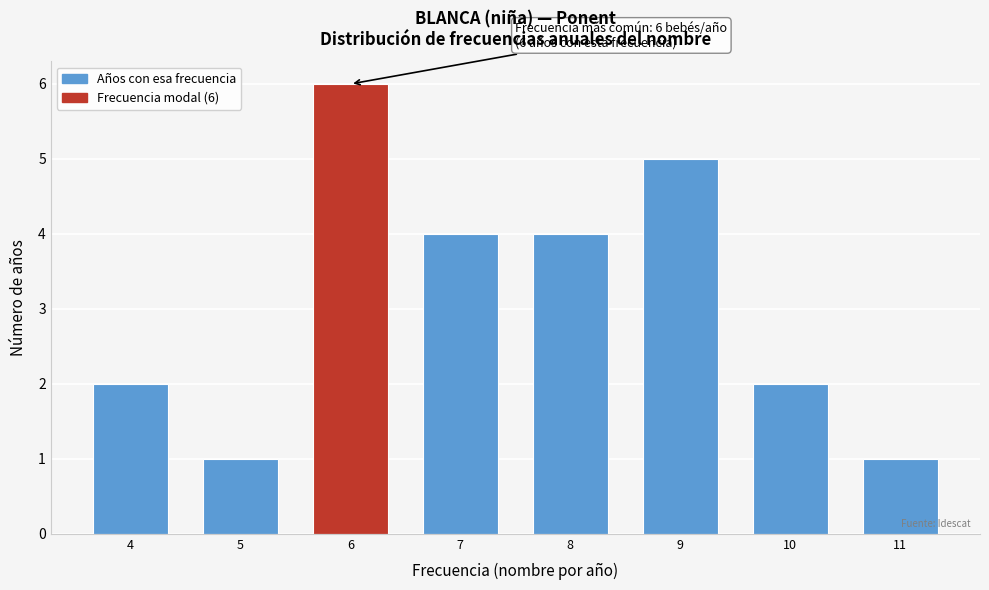

Which range on the x-axis has the tallest bar?

5.5 to 6.5